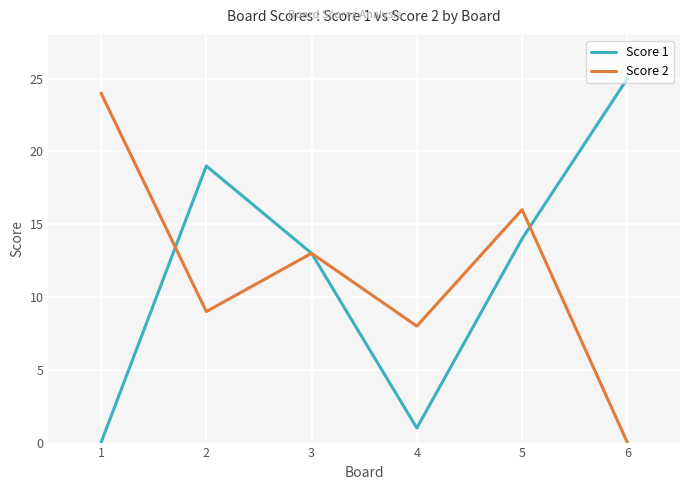

Which series has the largest range (max minus min)?

Score 1